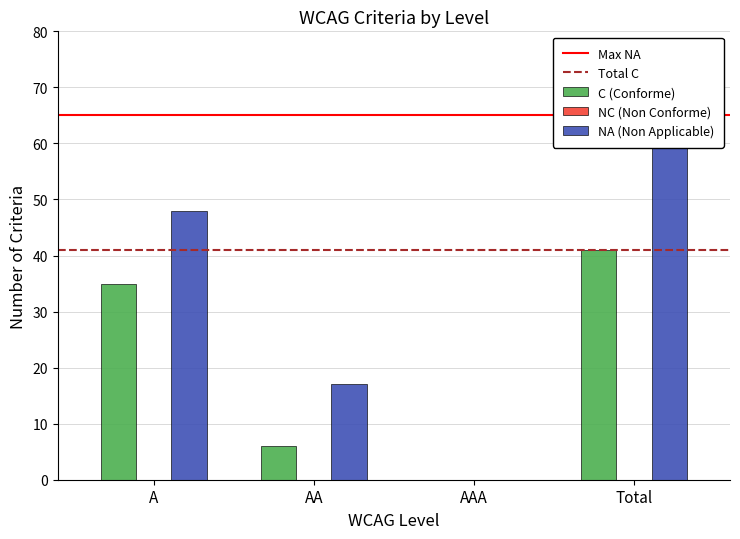

Reading left to right, transcribe all the data shown in this chart.

C (Conforme): A=35	AA=6	AAA=0	Total=41
NA (Non Applicable): A=48	AA=17	AAA=0	Total=65